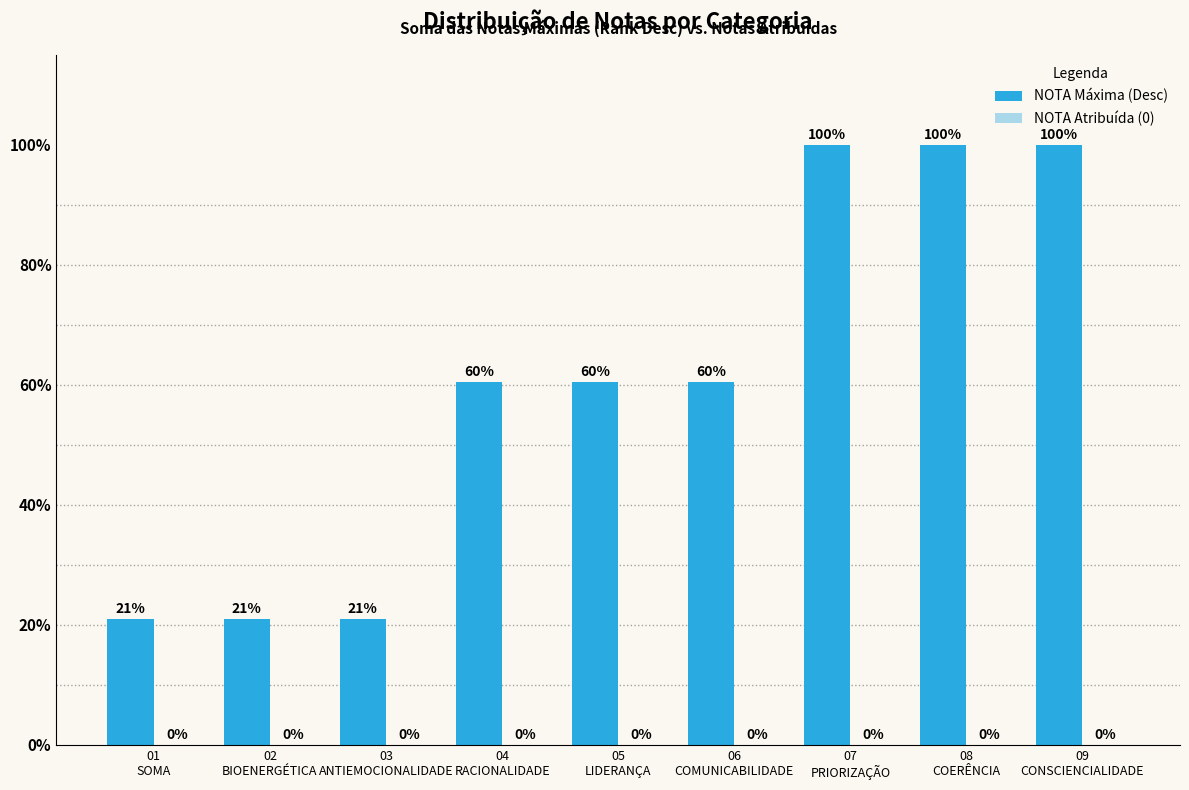

Reading right to left, transcribe all the data shown in this chart.

NOTA Máxima (Desc): 09
CONSCIENCIALIDADE=100.0	08
COERÊNCIA=100.0	07
PRIORIZAÇÃO=100.0	06
COMUNICABILIDADE=60.5	05
LIDERANÇA=60.5	04
RACIONALIDADE=60.5	03
ANTIEMOCIONALIDADE=21.0	02
BIOENERGÉTICA=21.0	01
SOMA=21.0
NOTA Atribuída (0): 09
CONSCIENCIALIDADE=0.0	08
COERÊNCIA=0.0	07
PRIORIZAÇÃO=0.0	06
COMUNICABILIDADE=0.0	05
LIDERANÇA=0.0	04
RACIONALIDADE=0.0	03
ANTIEMOCIONALIDADE=0.0	02
BIOENERGÉTICA=0.0	01
SOMA=0.0